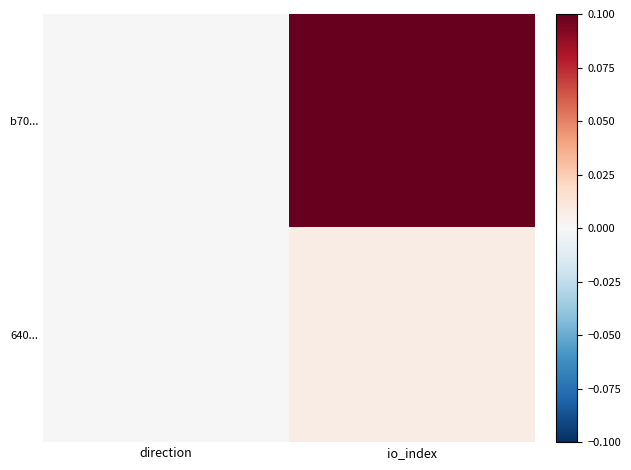

Rank the series at io_index from lowest to highest value.

640..., b70...